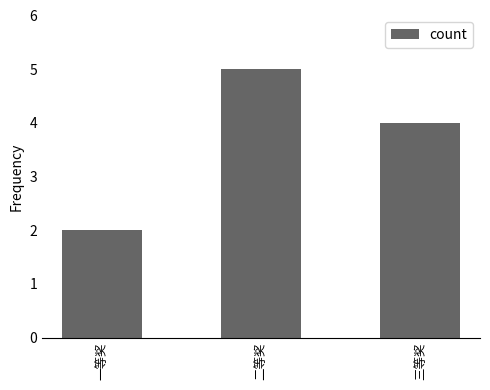

How many data points are less than 4?

1